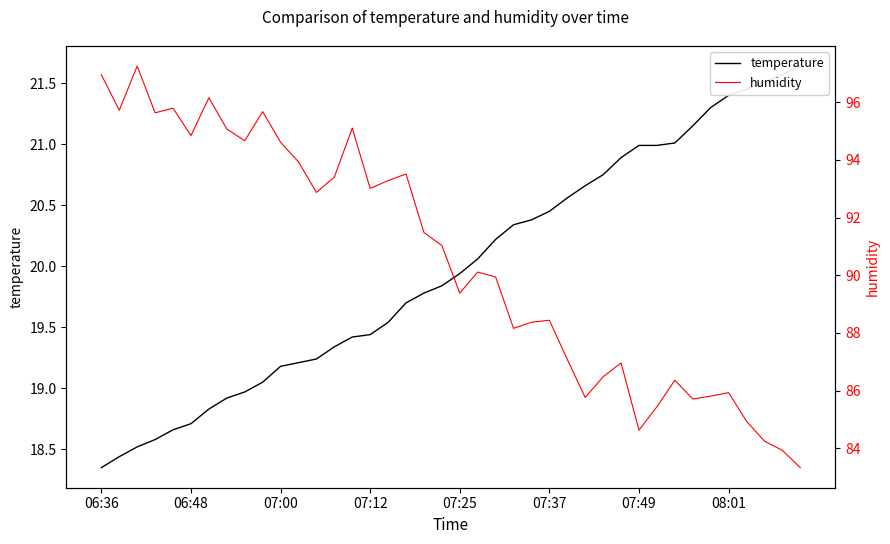

The temperature series shows 4.5 at 07:49. True or false?

False